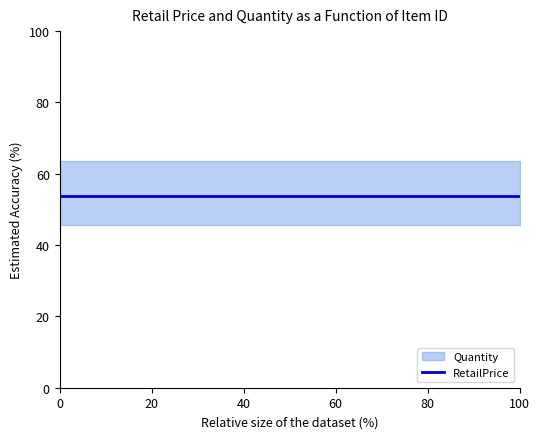

At 22106482, list the series in order from smallest to largest.

Quantity, RetailPrice